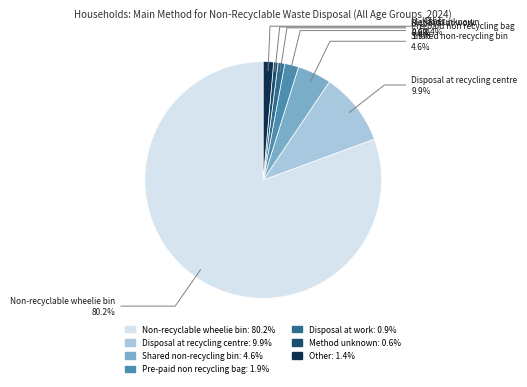

What is the change in value from Non-recyclable wheelie bin to Method unknown?

-79.6